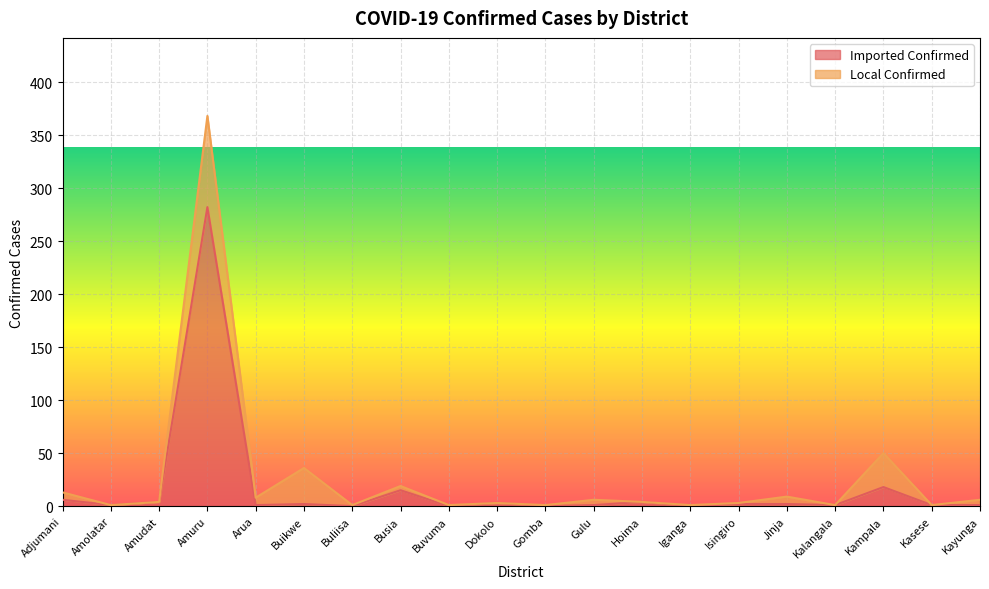

How many interior local valleys (lower than both neighbors) does the data have?

7